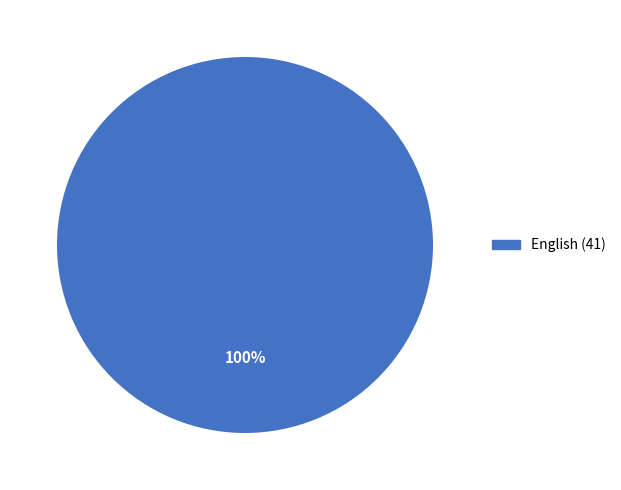

Is there a majority slice in this chart?

Yes